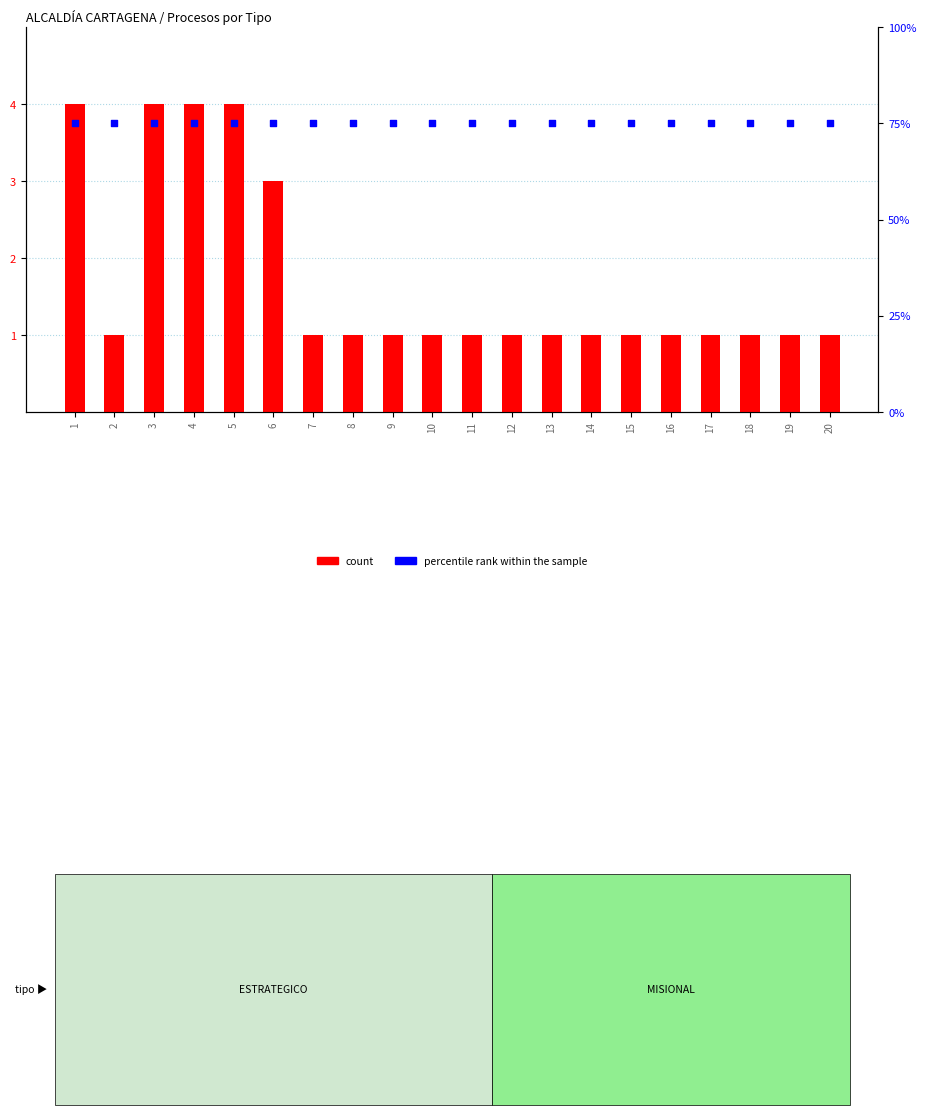

What is the total value across all series at 13?

76